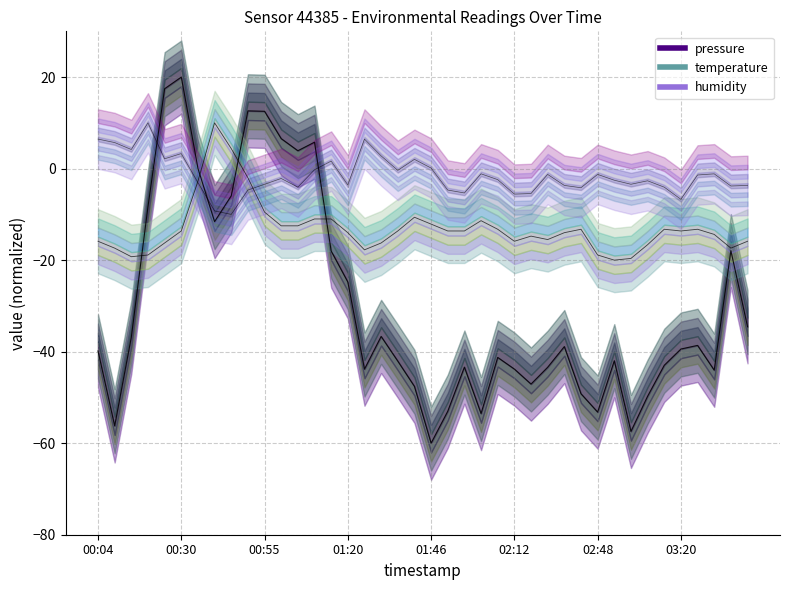

Which series has the largest range (max minus min)?

pressure